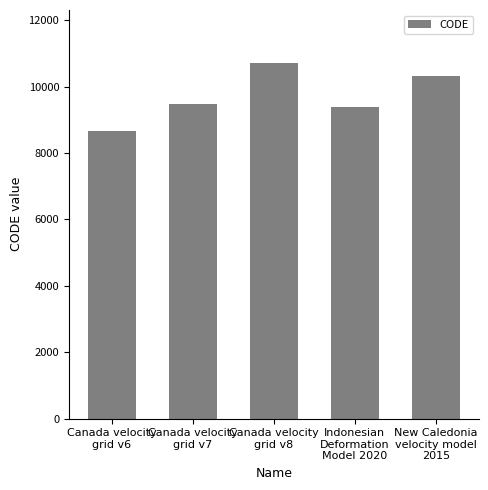

What is the average value?

9713